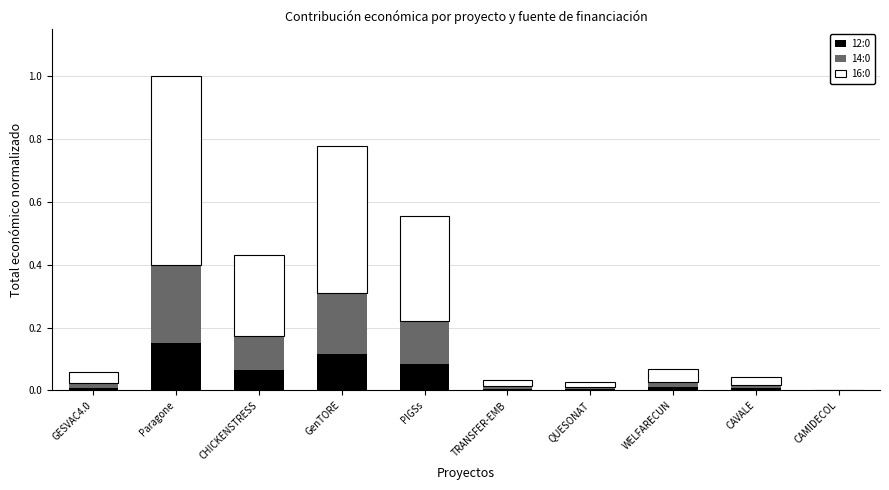

Is it true that 12:0 equals 0.3 at Paragone?

False